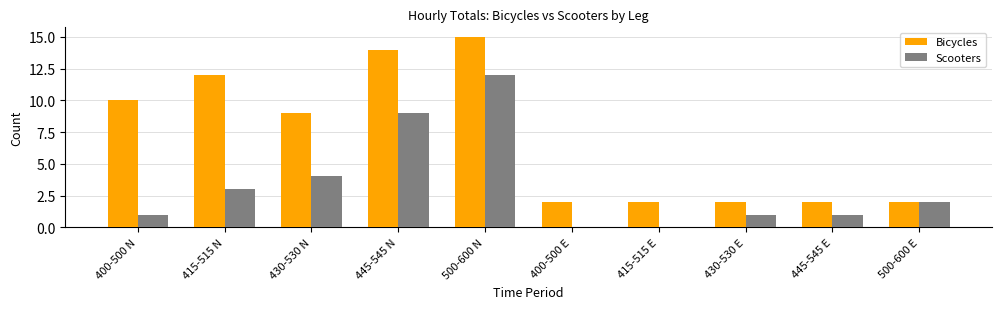

The value of Scooters at 415-515 N is 4. True or false?

False